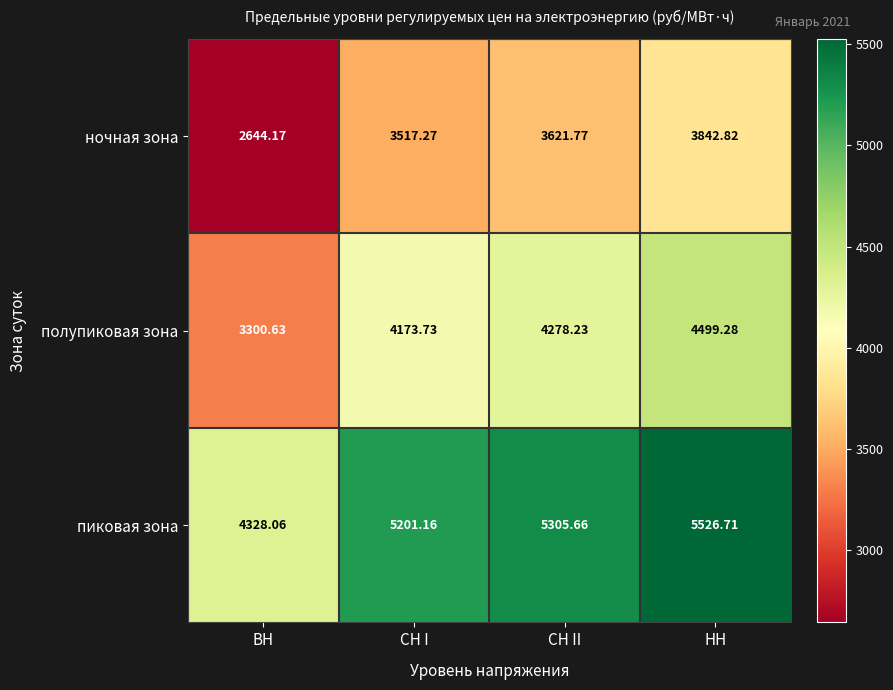

How many series are shown in this chart?

3